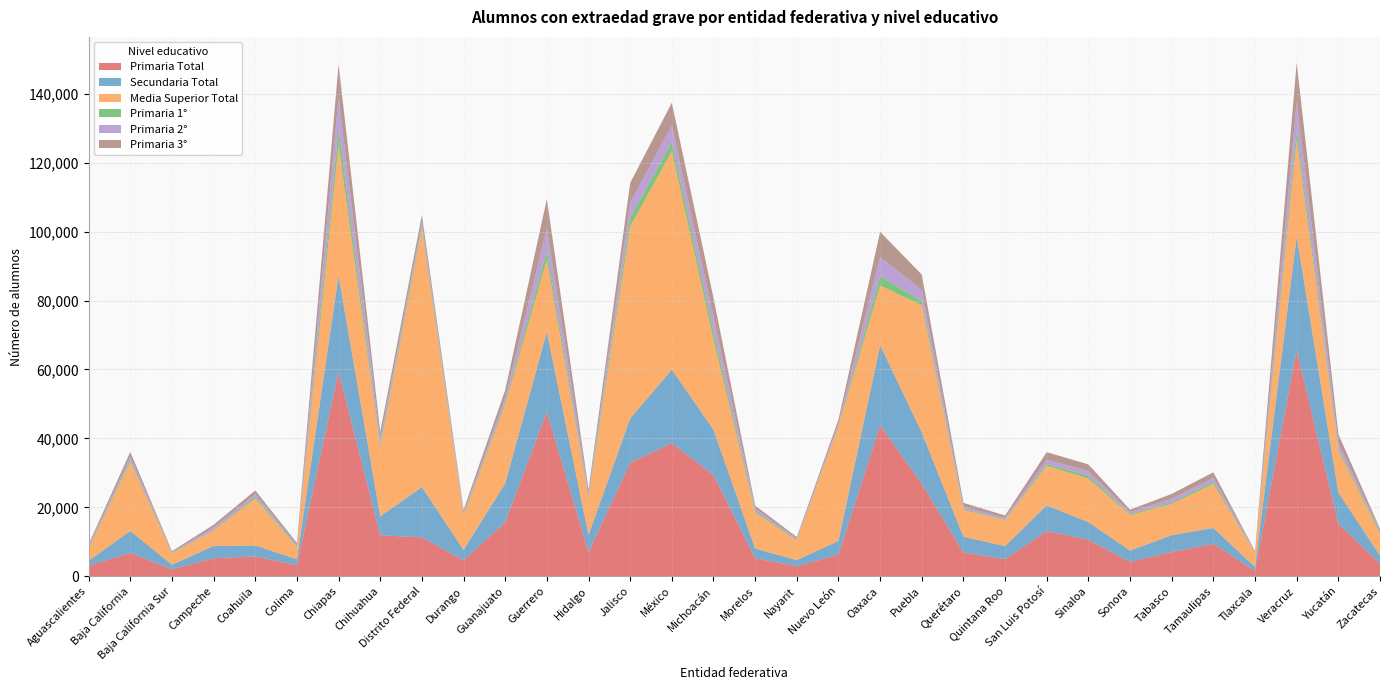

Reading left to right, transcribe all the data shown in this chart.

Primaria Total: Aguascalientes=3126	Baja California=6764	Baja California Sur=2018	Campeche=5215	Coahuila=5766	Colima=3234	Chiapas=59362	Chihuahua=11905	Distrito Federal=11285	Durango=4658	Guanajuato=15653	Guerrero=47709	Hidalgo=6951	Jalisco=32929	México=38593	Michoacán=29410	Morelos=5241	Nayarit=2936	Nuevo León=6245	Oaxaca=43799	Puebla=26842	Querétaro=6883	Quintana Roo=4956	San Luis Potosí=13118	Sinaloa=10593	Sonora=4185	Tabasco=7039	Tamaulipas=9427	Tlaxcala=1538	Veracruz=65662	Yucatán=15274	Zacatecas=3676
Secundaria Total: Aguascalientes=1377	Baja California=6392	Baja California Sur=1347	Campeche=3556	Coahuila=3159	Colima=1711	Chiapas=27860	Chihuahua=5481	Distrito Federal=14611	Durango=3010	Guanajuato=11273	Guerrero=23213	Hidalgo=5020	Jalisco=12881	México=21349	Michoacán=13119	Morelos=2805	Nayarit=1782	Nuevo León=4025	Oaxaca=23248	Puebla=14894	Querétaro=4582	Quintana Roo=3807	San Luis Potosí=7483	Sinaloa=5113	Sonora=3289	Tabasco=4881	Tamaulipas=4601	Tlaxcala=1145	Veracruz=32983	Yucatán=9081	Zacatecas=2330
Media Superior Total: Aguascalientes=3569	Baja California=19977	Baja California Sur=3263	Campeche=4525	Coahuila=13663	Colima=3459	Chiapas=37918	Chihuahua=19964	Distrito Federal=74703	Durango=9816	Guanajuato=22882	Guerrero=20920	Hidalgo=10756	Jalisco=55651	México=63420	Michoacán=26187	Morelos=10438	Nayarit=5679	Nuevo León=33170	Oaxaca=17316	Puebla=36887	Querétaro=7774	Quintana Roo=7556	San Luis Potosí=11461	Sinaloa=12631	Sonora=10285	Tabasco=9093	Tamaulipas=12794	Tlaxcala=4061	Veracruz=28025	Yucatán=12130	Zacatecas=6294
Primaria 1°: Aguascalientes=239	Baja California=562	Baja California Sur=129	Campeche=181	Coahuila=531	Colima=231	Chiapas=4547	Chihuahua=774	Distrito Federal=980	Durango=381	Guanajuato=669	Guerrero=2530	Hidalgo=436	Jalisco=2548	México=2670	Michoacán=2230	Morelos=492	Nayarit=202	Nuevo León=275	Oaxaca=2717	Puebla=1217	Querétaro=297	Quintana Roo=165	San Luis Potosí=521	Sinaloa=821	Sonora=312	Tabasco=422	Tamaulipas=627	Tlaxcala=125	Veracruz=2809	Yucatán=579	Zacatecas=513
Primaria 2°: Aguascalientes=415	Baja California=1089	Baja California Sur=216	Campeche=710	Coahuila=701	Colima=453	Chiapas=9166	Chihuahua=1663	Distrito Federal=1174	Durango=598	Guanajuato=1357	Guerrero=6603	Hidalgo=938	Jalisco=4332	México=4855	Michoacán=4444	Morelos=689	Nayarit=324	Nuevo León=668	Oaxaca=5542	Puebla=3250	Querétaro=686	Quintana Roo=436	San Luis Potosí=1244	Sinaloa=1423	Sonora=531	Tabasco=1118	Tamaulipas=1137	Tlaxcala=173	Veracruz=8377	Yucatán=1596	Zacatecas=377
Primaria 3°: Aguascalientes=581	Baja California=1320	Baja California Sur=317	Campeche=762	Coahuila=1093	Colima=578	Chiapas=9680	Chihuahua=2118	Distrito Federal=2105	Durango=808	Guanajuato=2205	Guerrero=8515	Hidalgo=1056	Jalisco=5793	México=6481	Michoacán=5406	Morelos=847	Nayarit=470	Nuevo León=1101	Oaxaca=7308	Puebla=4442	Querétaro=1096	Quintana Roo=720	San Luis Potosí=2191	Sinaloa=1874	Sonora=727	Tabasco=1348	Tamaulipas=1590	Tlaxcala=251	Veracruz=11178	Yucatán=2610	Zacatecas=570